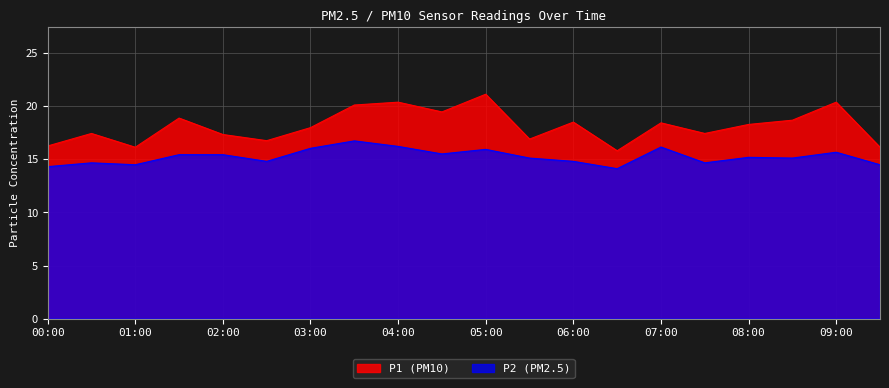

How many values in the P2 series are below 15?

8